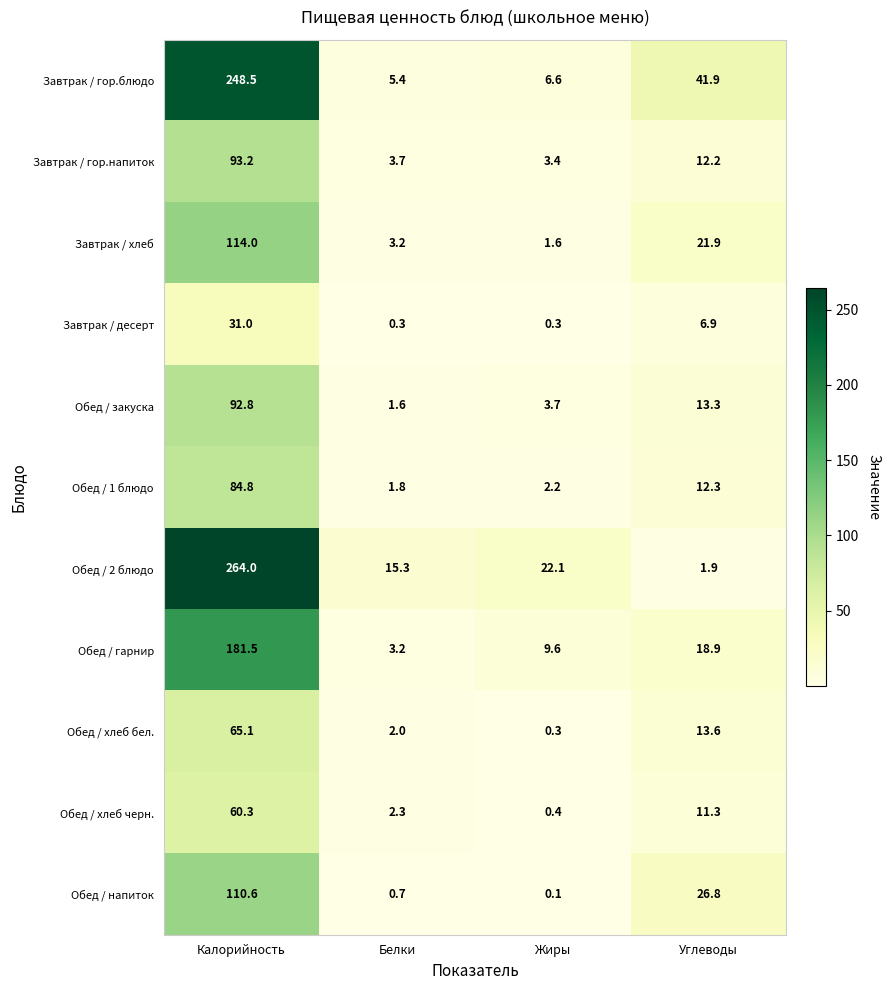

What is the difference between the second highest and second lowest values in the Завтрак / гор.блюдо series?

35.3